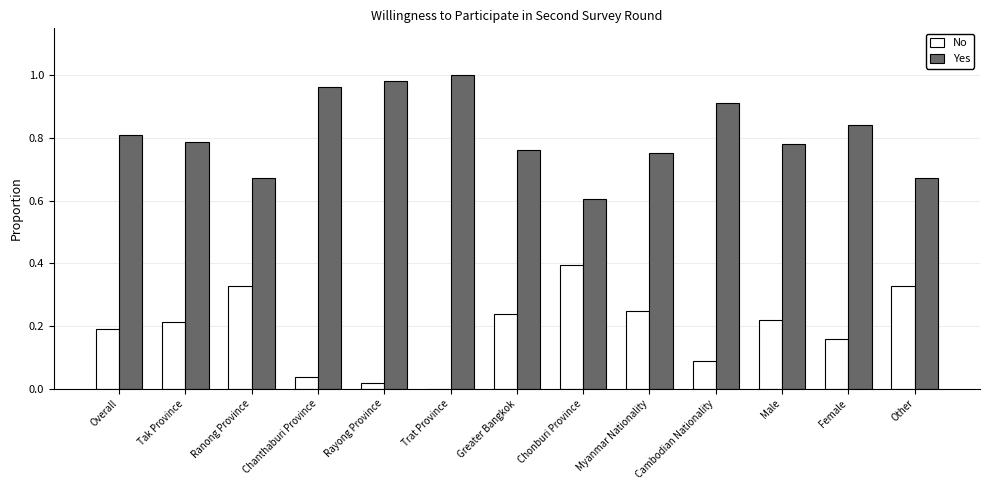

What is the sum of the No values at Overall and Other?

0.5